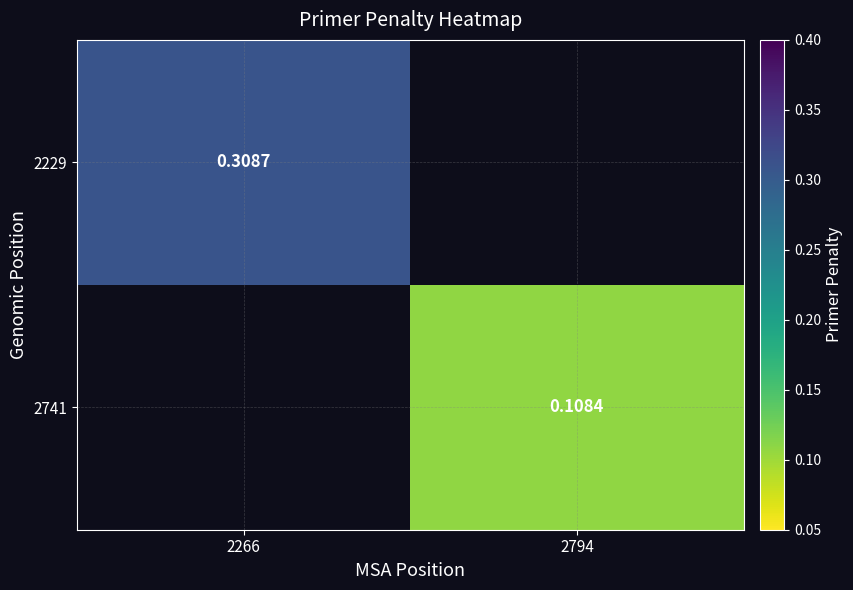

At how many categories does at least one series exceed 0?

2